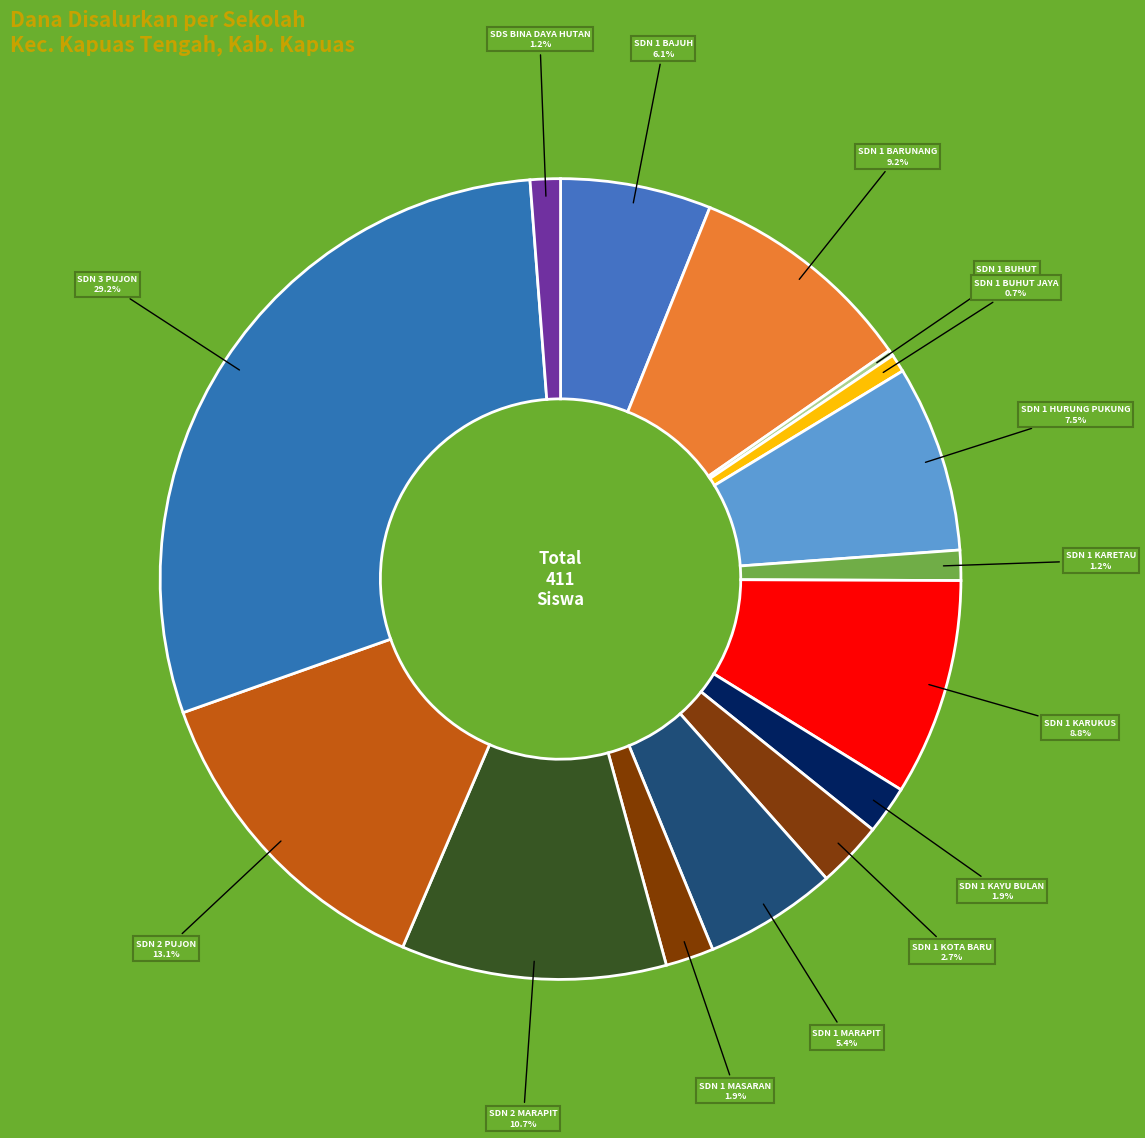

Is there any slice that represents more than half of the pie?

No